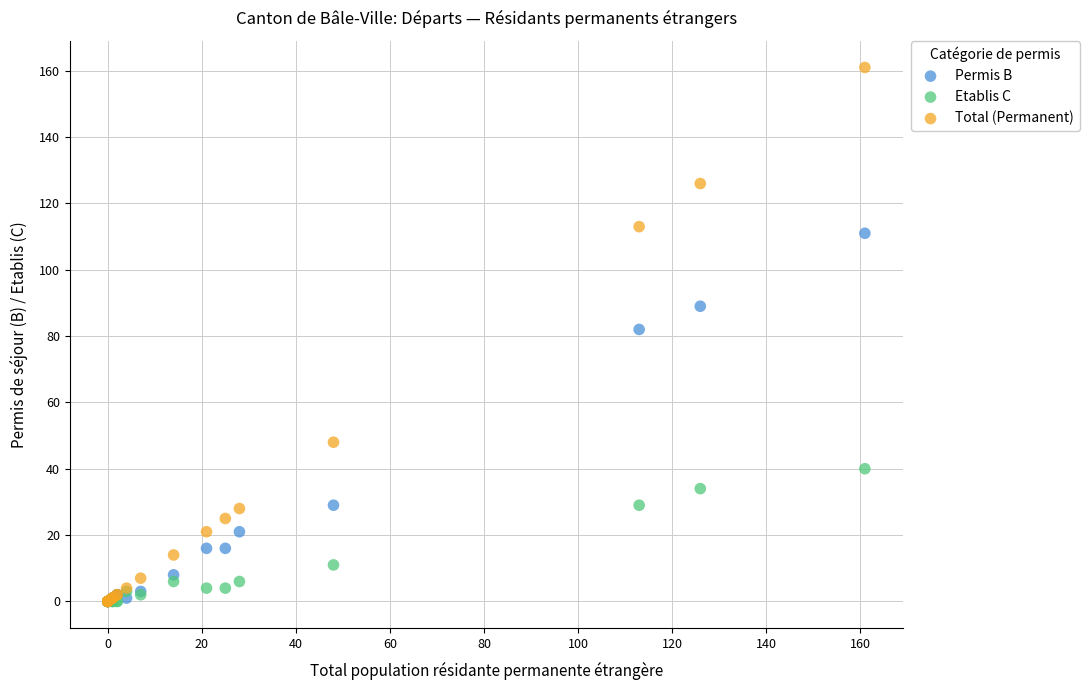

What are all the series names shown in the legend?

Permis B, Etablis C, Total (Permanent)